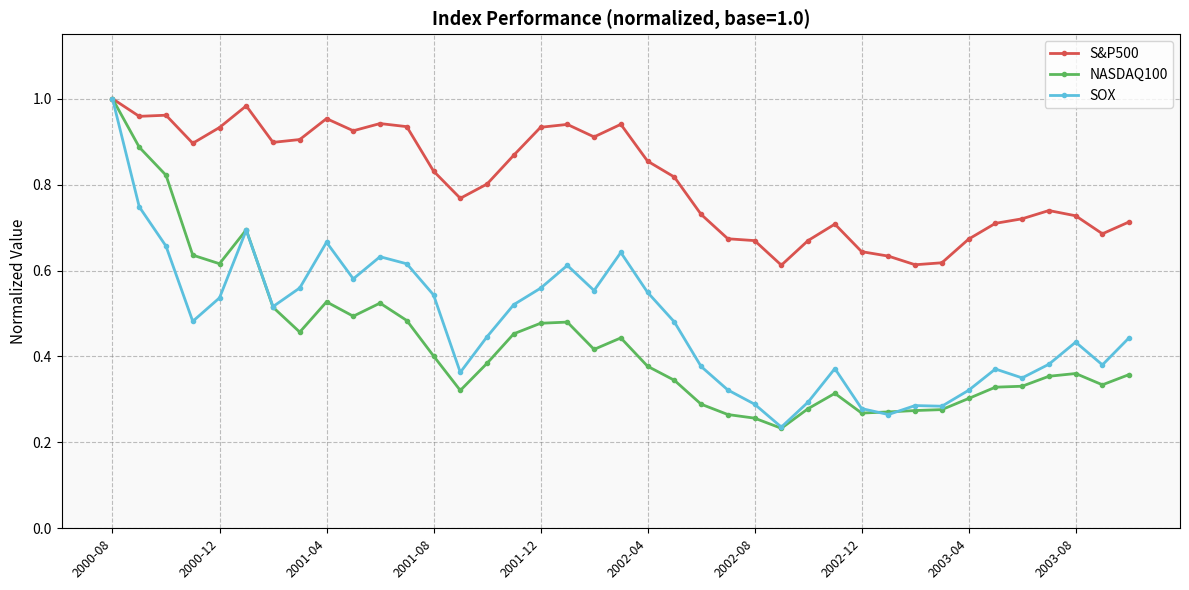

True or false: SOX has more than 1 interior local peaks.

True